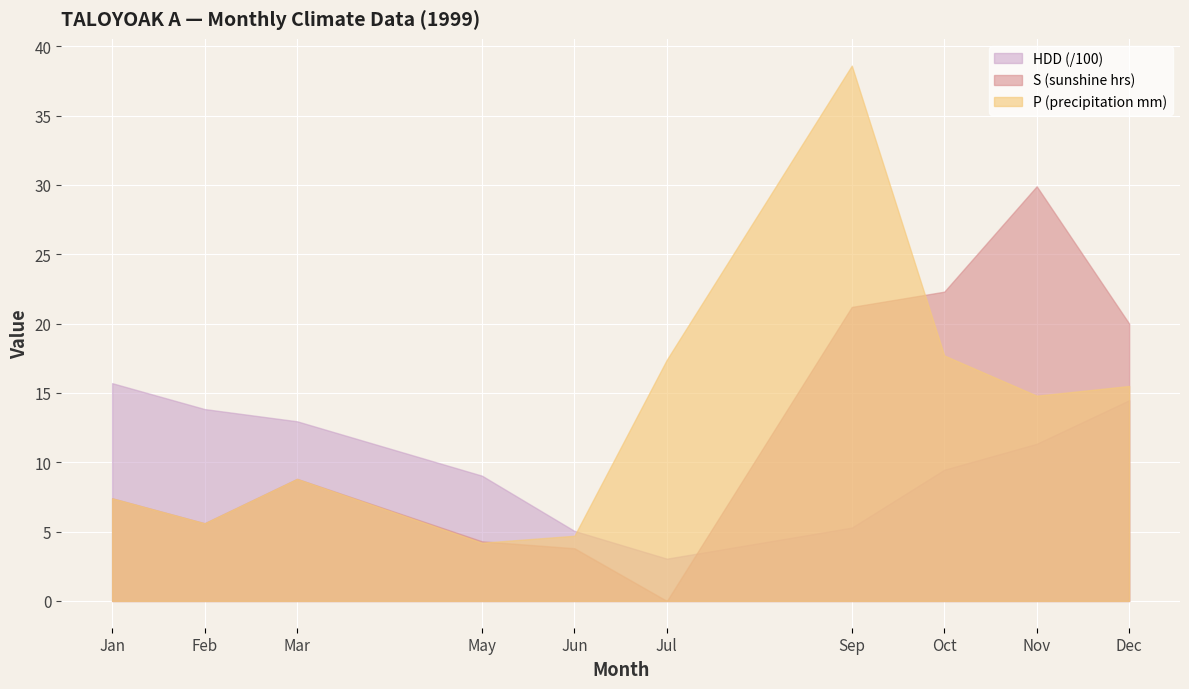

How many values in the P series are below 14?

5